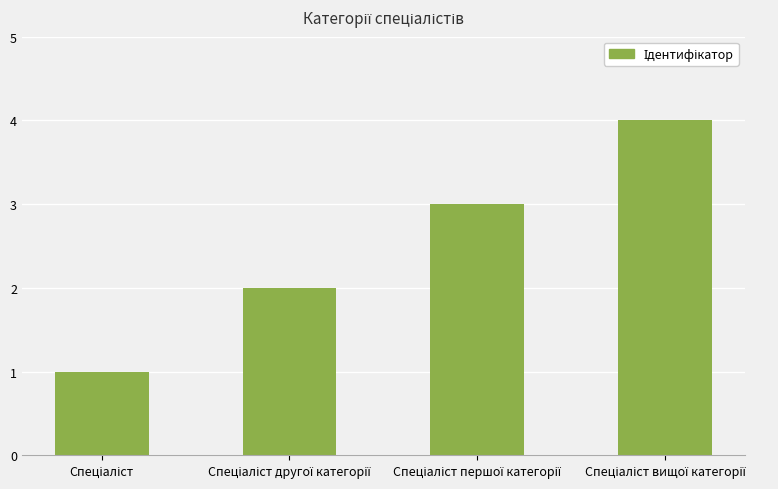

Reading right to left, extract all data points from this chart.

4	3	2	1